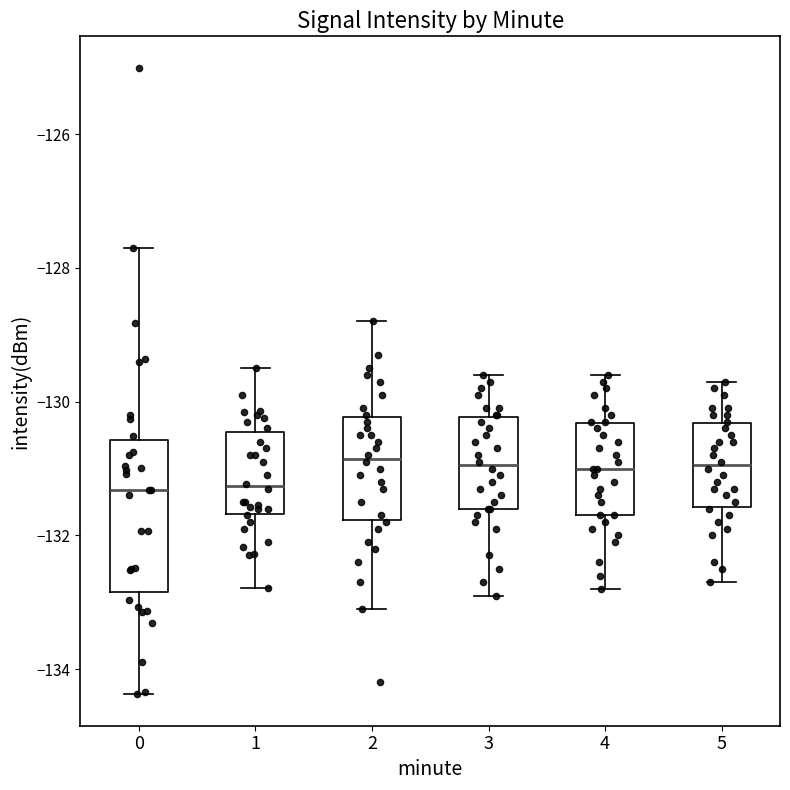

Where does the median line of the box at x = 4 sit on the y-axis? The values are not printed on the chart, so give them approximately, as read against the axis.

-131.0